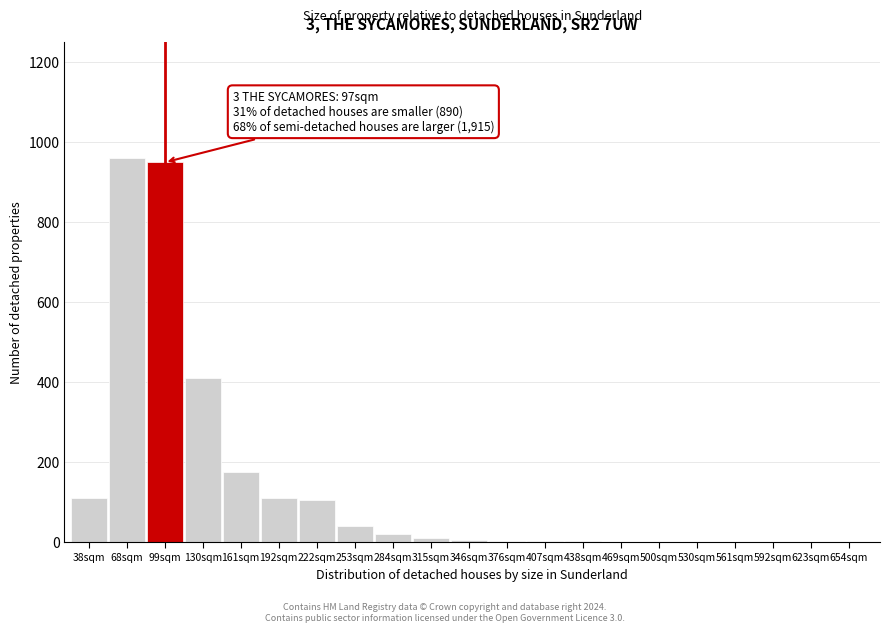

Which has a higher value, 222sqm or 130sqm?

130sqm